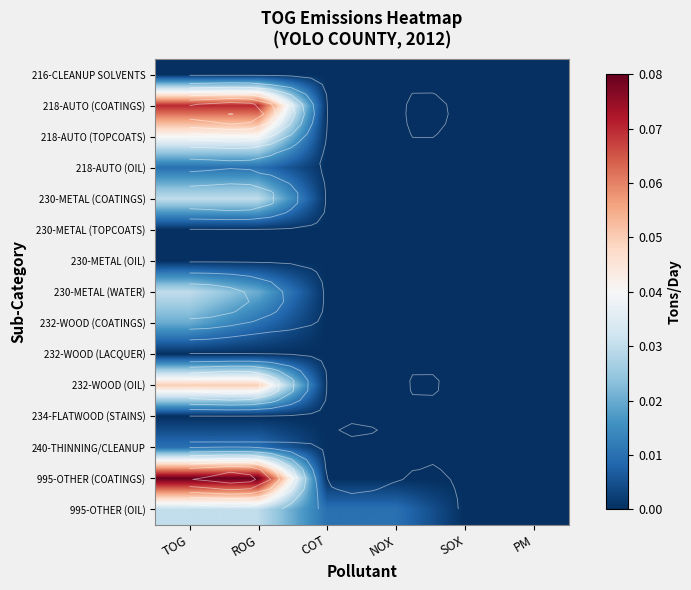

Between ROG and TOG, which is larger?

ROG